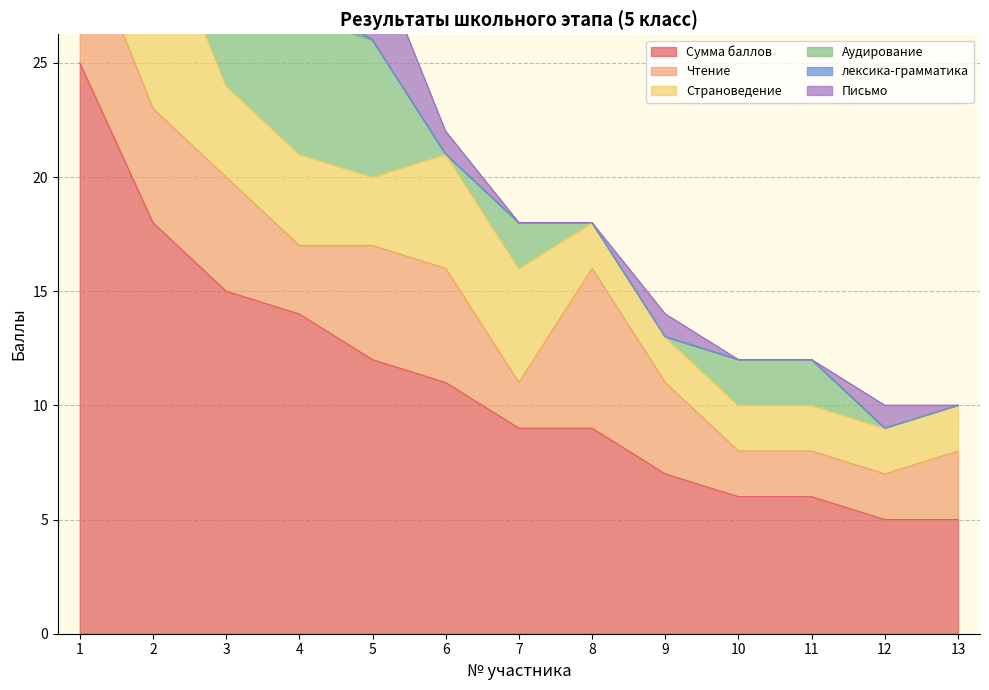

At which label does Сумма баллов first exceed 9?

1